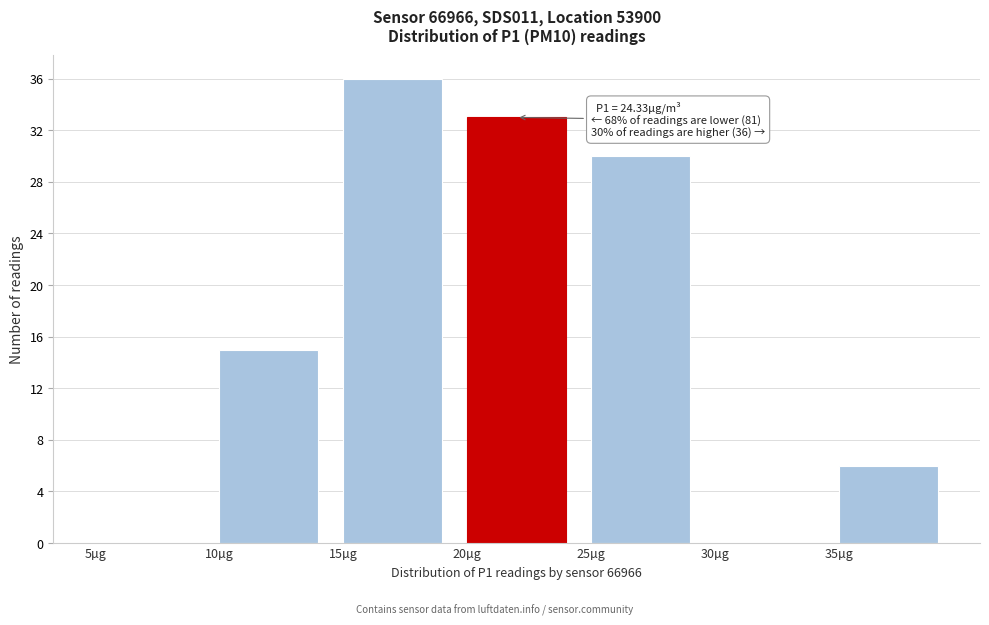

Which range on the x-axis has the tallest bar?

15 to 20